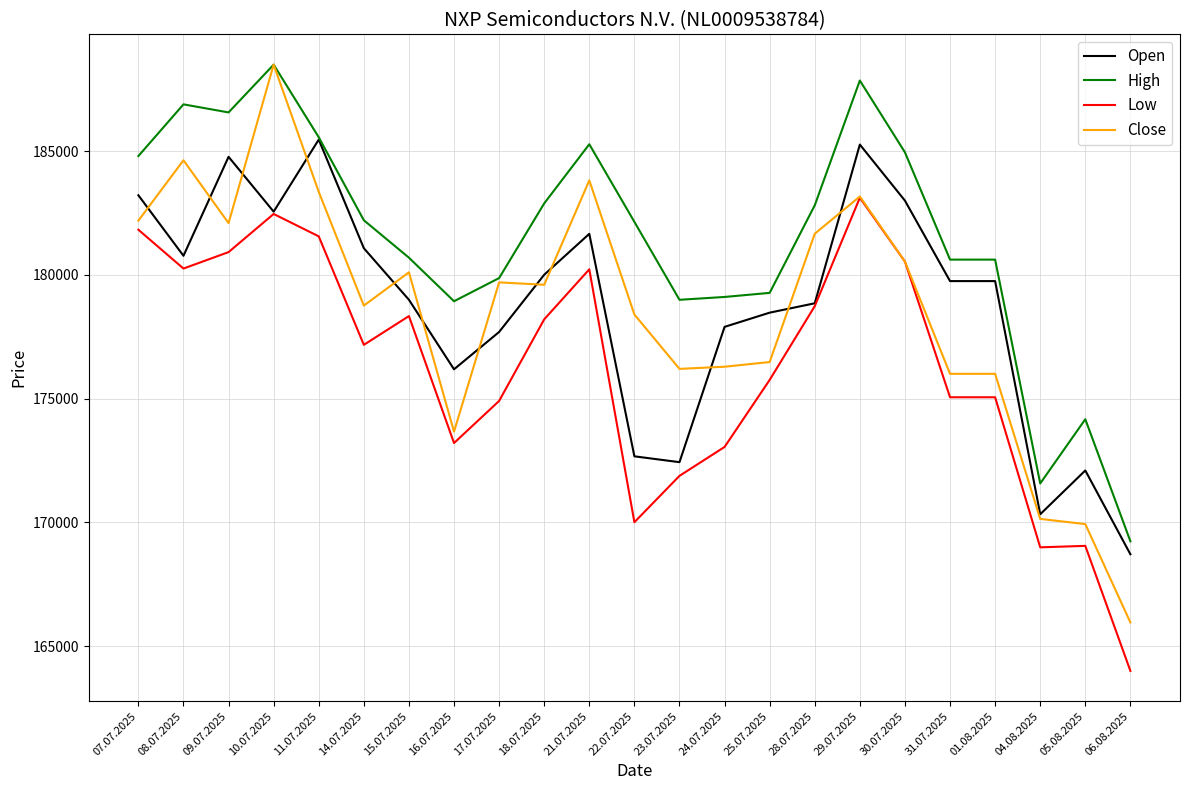

What are all the series names shown in the legend?

Open, High, Low, Close